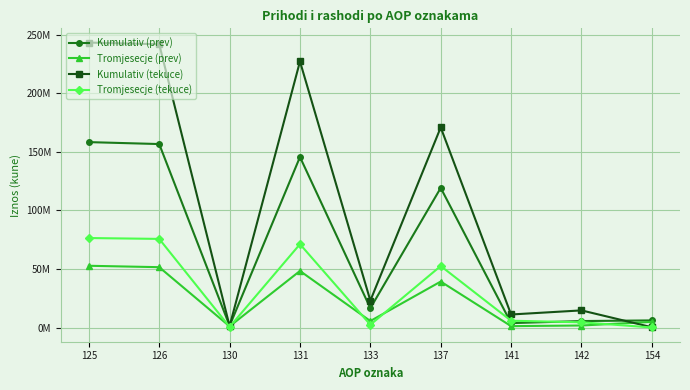

The value of Kumulativ (prev) at 131 is 145578088. True or false?

True